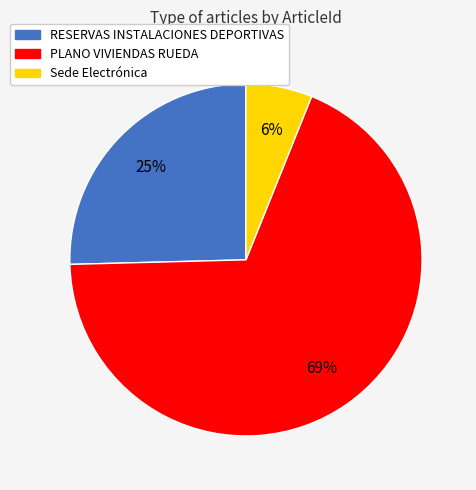

Is the sum of RESERVAS INSTALACIONES DEPORTIVAS and Sede Electrónica greater than half?

No